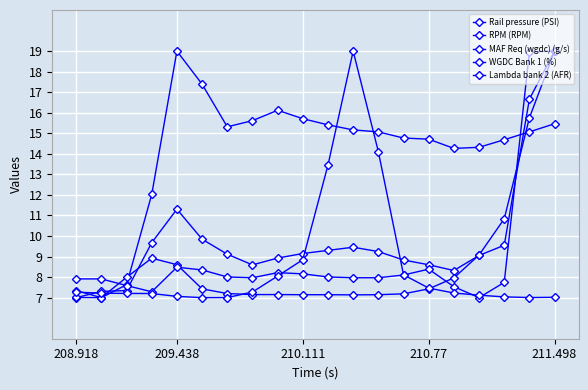

Reading left to right, list all the values displayed in this chart.

Rail pressure (PSI): 7.0	7.3	7.3	9.7	11.3	9.8	9.1	8.6	8.9	9.1	9.3	9.5	9.2	8.8	8.6	8.3	9.1	9.5	16.7	19.0
RPM (RPM): 7.3	7.0	7.6	12.0	19.0	17.4	15.3	15.6	16.1	15.7	15.4	15.2	15.1	14.8	14.7	14.3	14.3	14.7	15.1	15.5
MAF Req (wgdc) (g/s): 7.0	7.0	8.0	8.9	8.6	7.4	7.2	7.1	7.1	7.1	7.1	7.1	7.1	7.2	7.4	8.0	9.1	10.8	15.8	19.0
WGDC Bank 1 (%): 7.9	7.9	7.6	7.3	8.5	8.3	8.0	8.0	8.2	8.2	8.0	8.0	8.0	8.1	8.4	7.5	7.0	7.7	19.0	19.0
Lambda bank 2 (AFR): 7.3	7.2	7.2	7.2	7.1	7.0	7.0	7.3	8.1	8.8	13.5	19.0	14.1	8.1	7.5	7.2	7.1	7.0	7.0	7.0